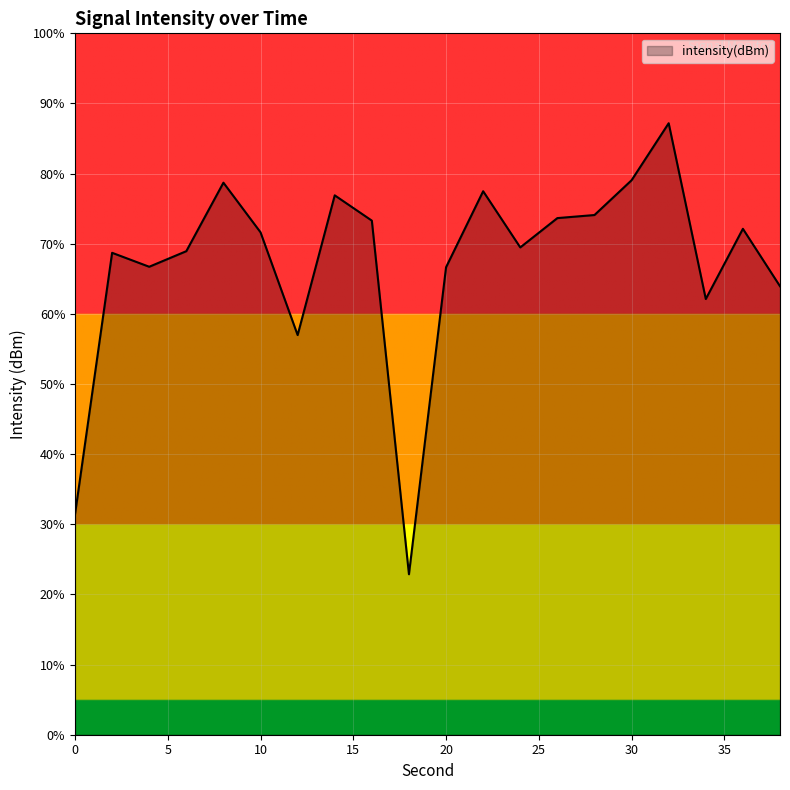

Which category has the lowest value across all series?

18